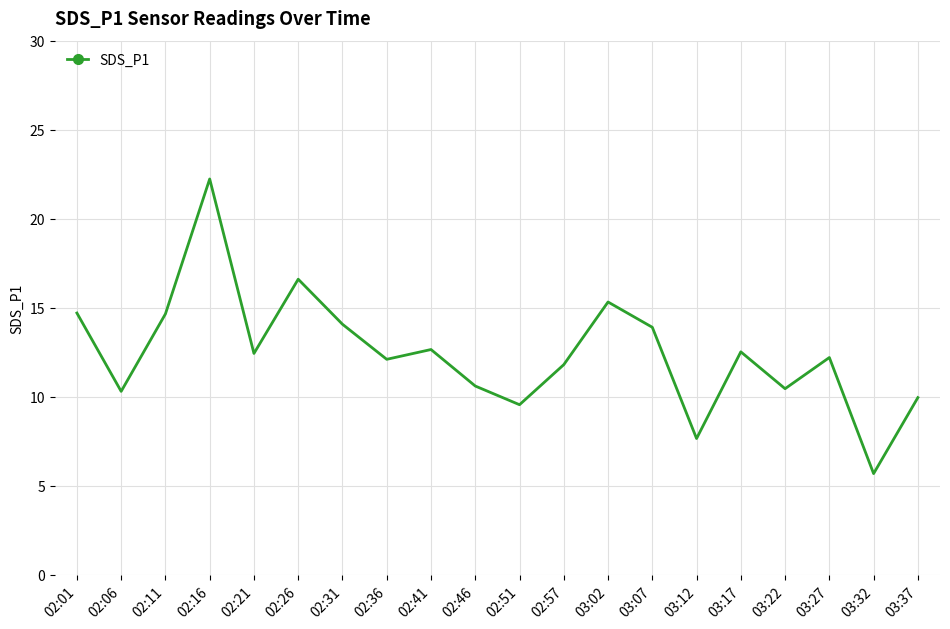

At which category does the chart reach its peak across all series?

02:16